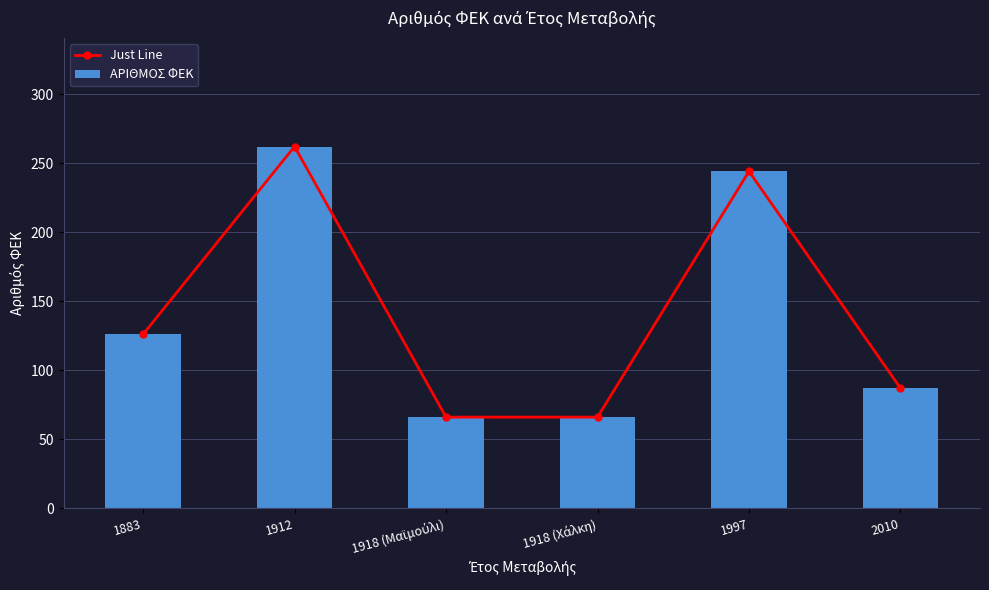

How many distinct data groups are displayed?

2